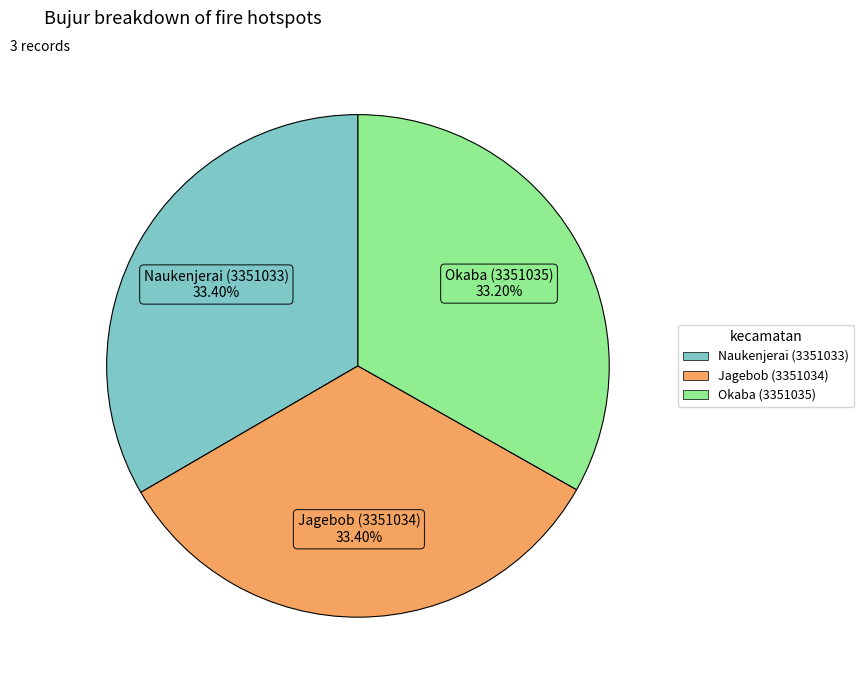

What percentage is NOT represented by Naukenjerai (3351033)?

66.6%